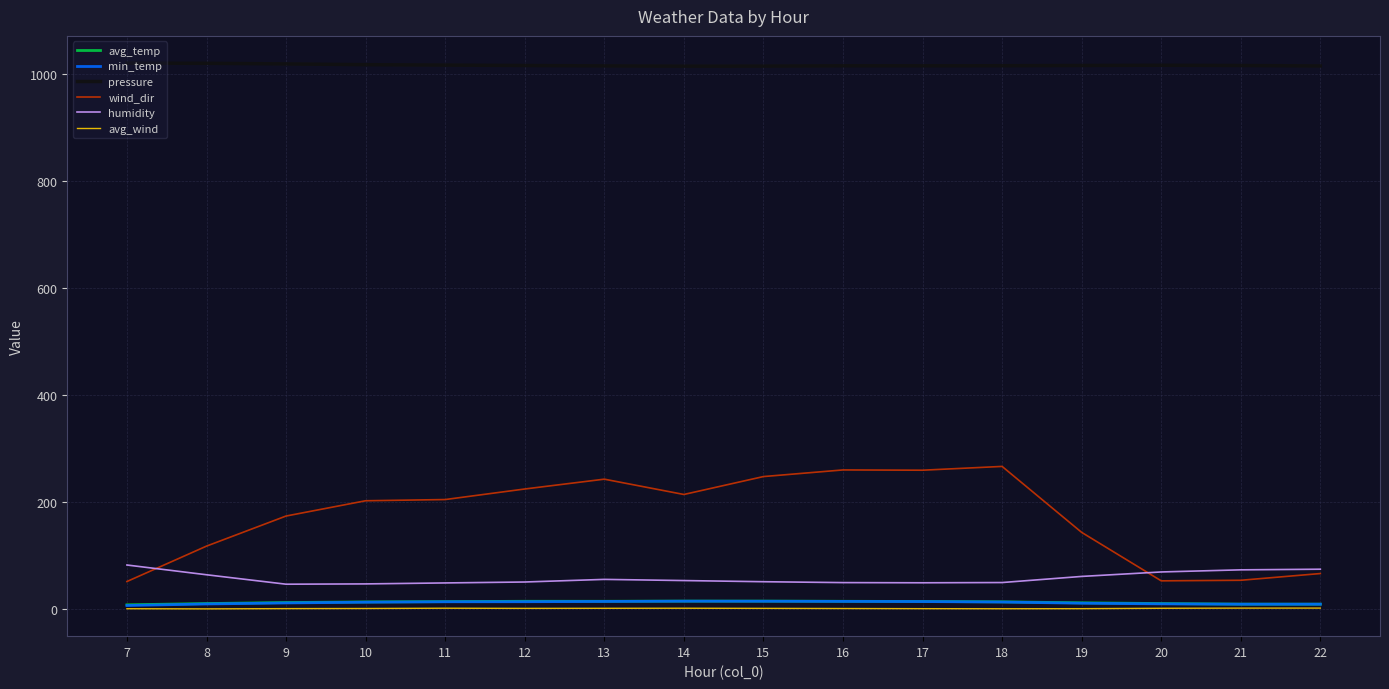

Which series has the largest range (max minus min)?

wind_dir